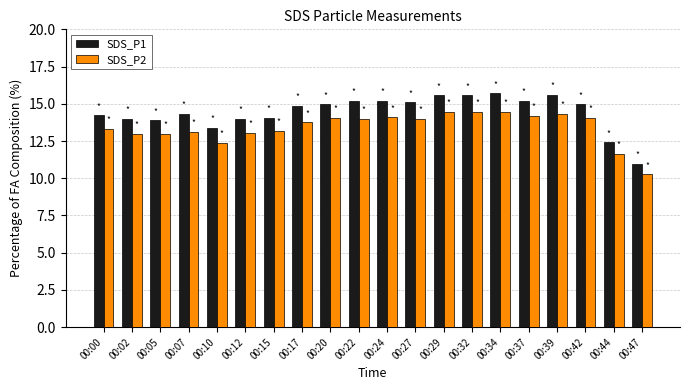

Rank the series by their maximum value, from highest to lowest.

SDS_P1, SDS_P2